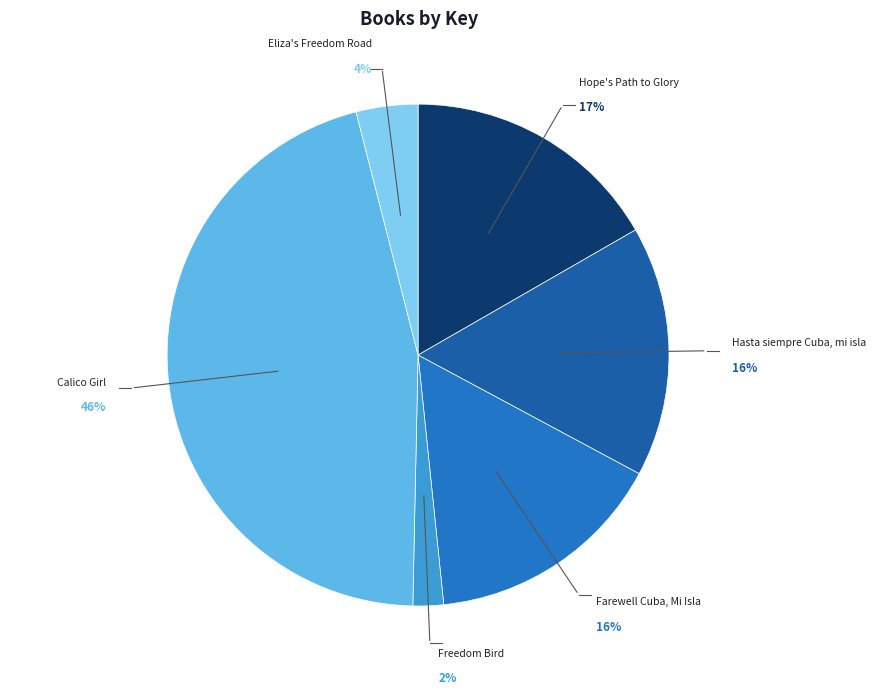

To the nearest percent, what is the average slice percentage?

17%